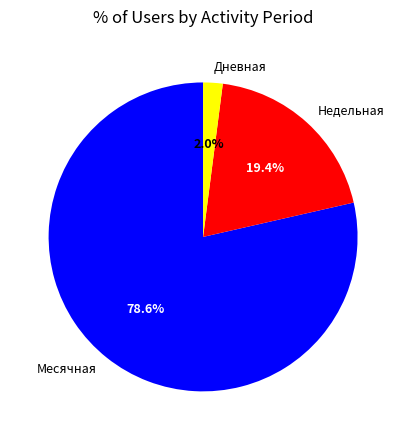

To the nearest percent, what percentage of the pie is Дневная?

2%